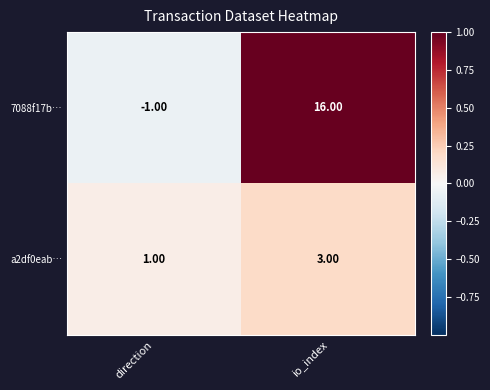

Which series has the widest spread of values?

7088f17b…